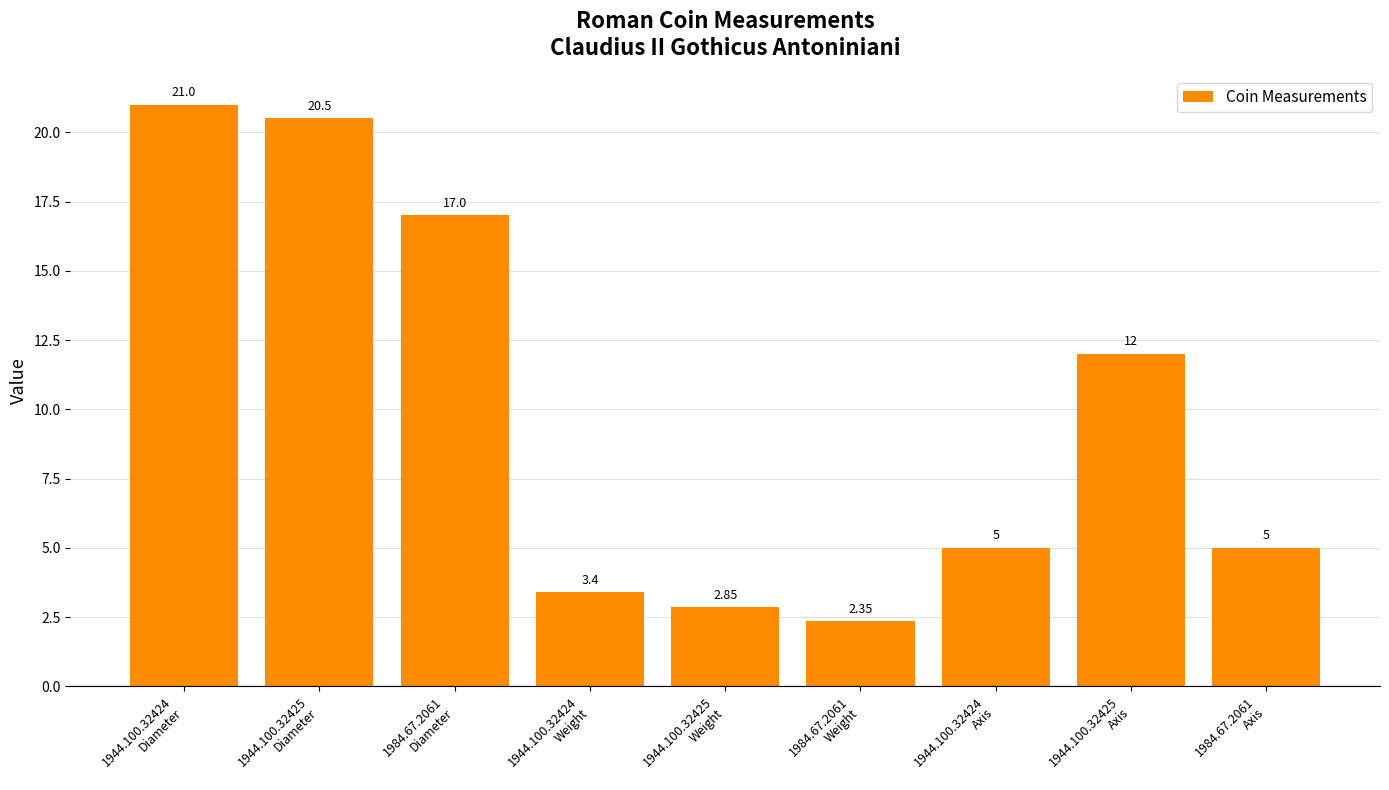

What is the value of the 3rd bar from the left?

17.0